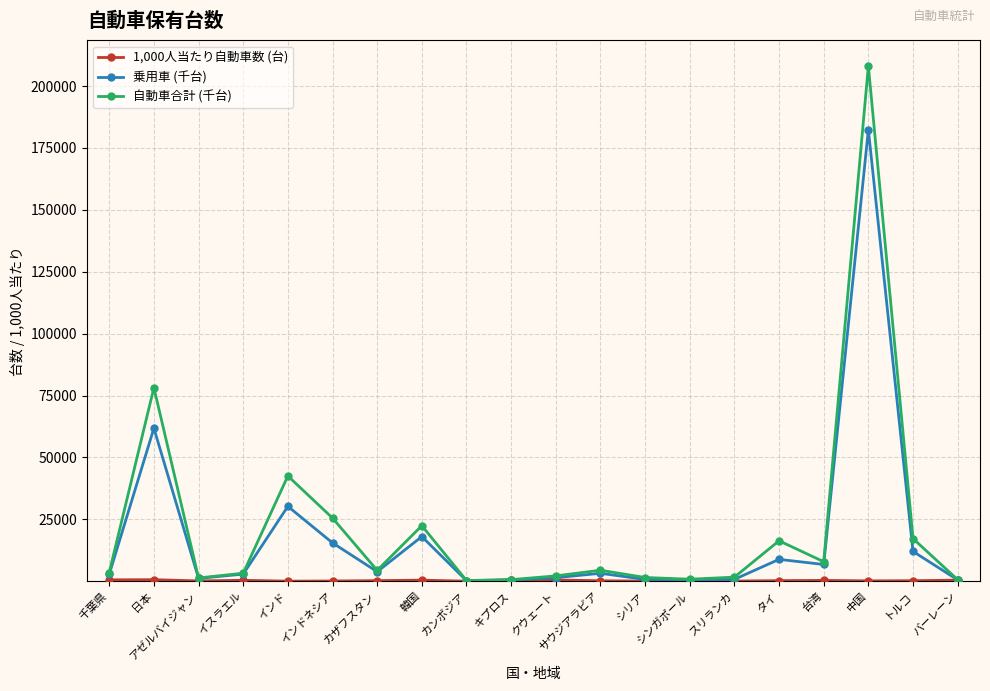

What position from the left is 千葉県?

1